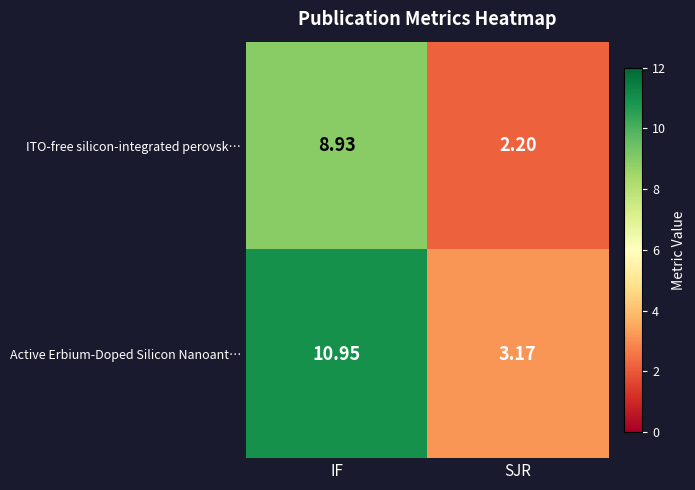

At SJR, list the series in order from smallest to largest.

ITO-free silicon-integrated perovsk…, Active Erbium‑Doped Silicon Nanoant…